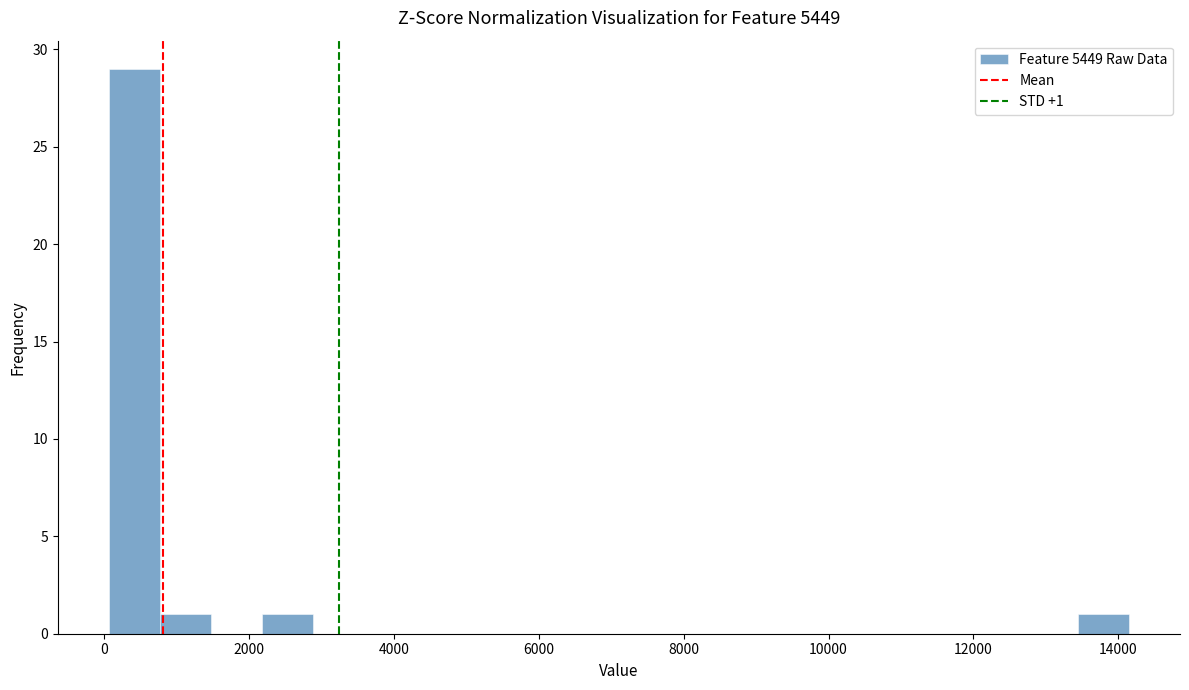

Around what value on the x-axis is the tallest bar? Give the approximate position of its centre, as read against the axis.

400